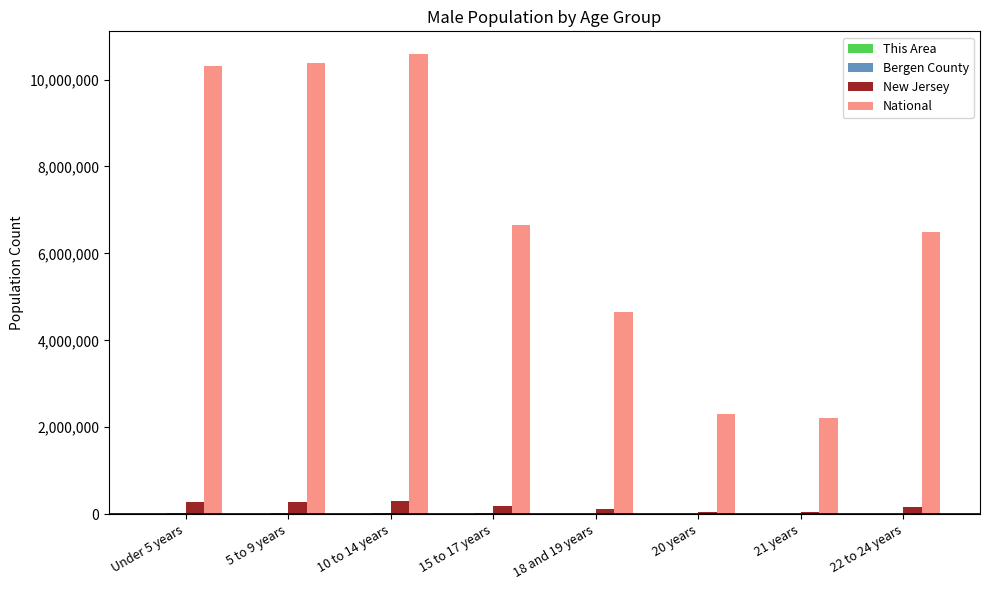

How many data points does each series have?

8